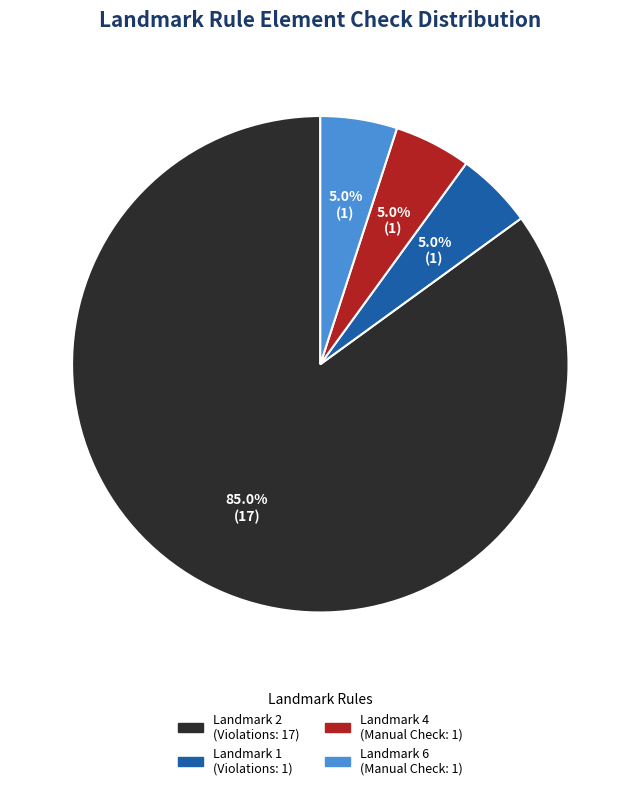

To the nearest percent, what is the difference between the largest and smallest slice percentages?

80%